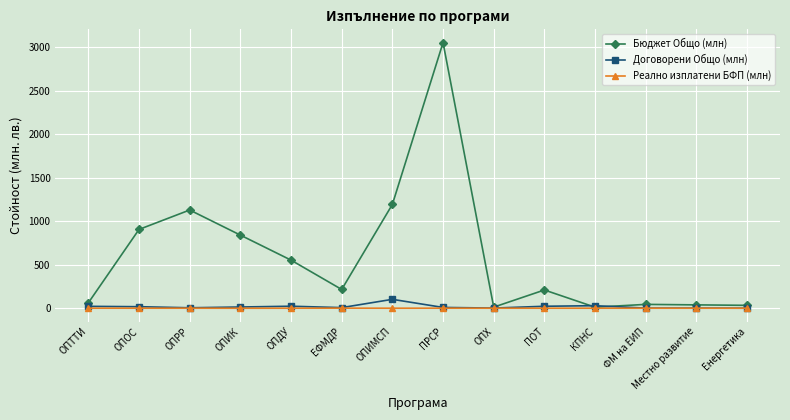

What is the label of the 1st point from the right?

Енергетика